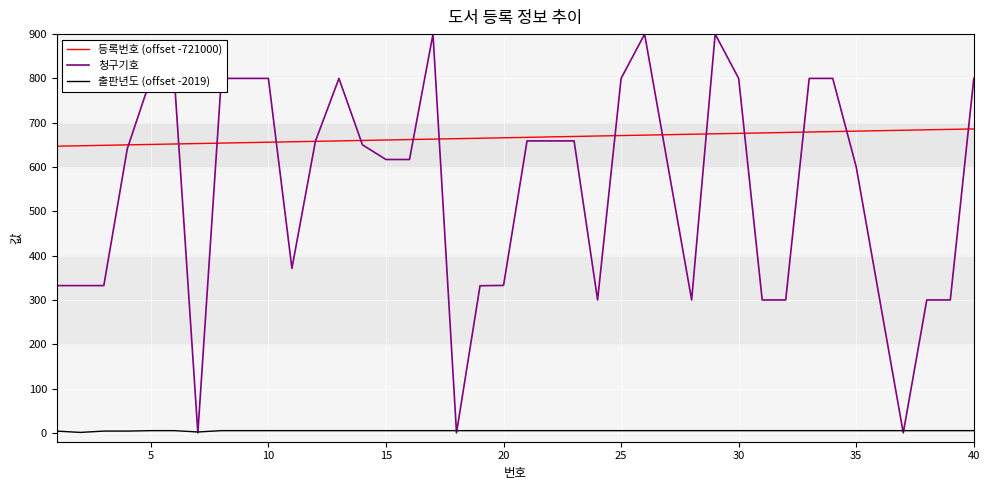

True or false: 등록번호 (offset -721000) and 출판년도 (offset -2019) intersect in this chart.

False